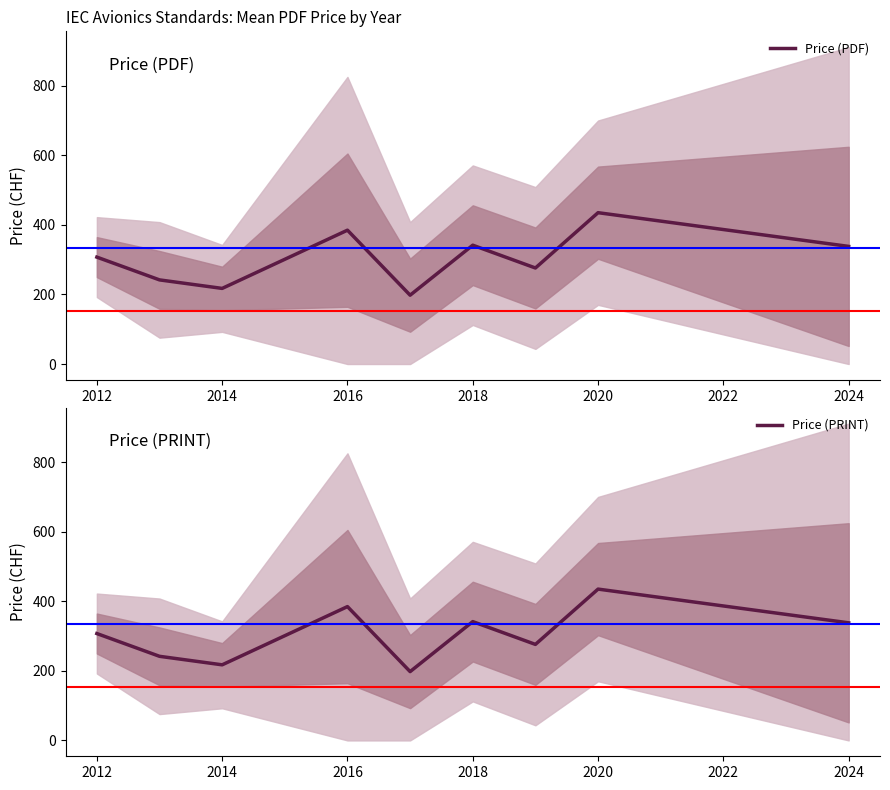

What is the highest value of the Price (PDF) series?

435.3